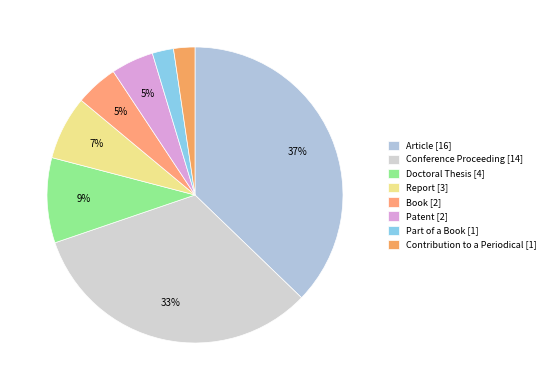

Is there any slice that represents more than half of the pie?

No